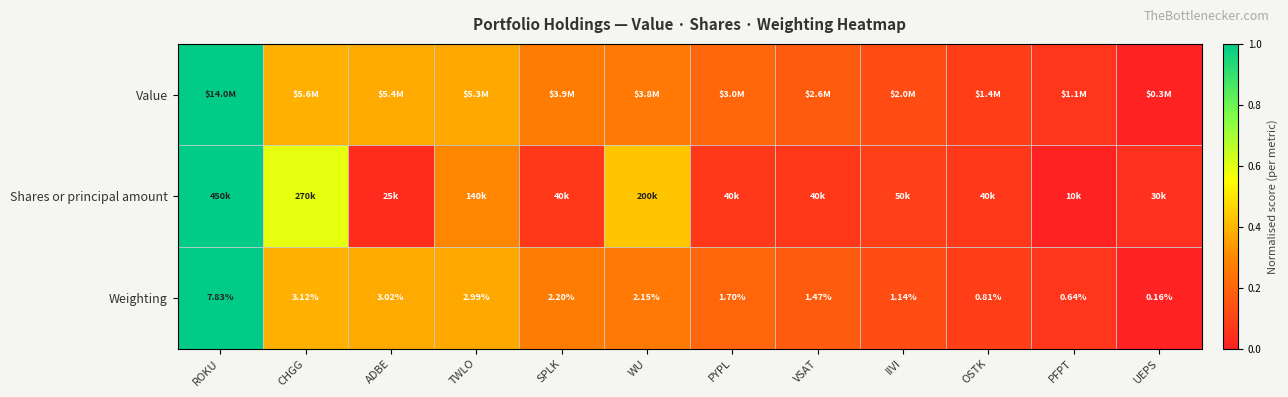

The Weighting series shows 0.1 at PFPT. True or false?

False